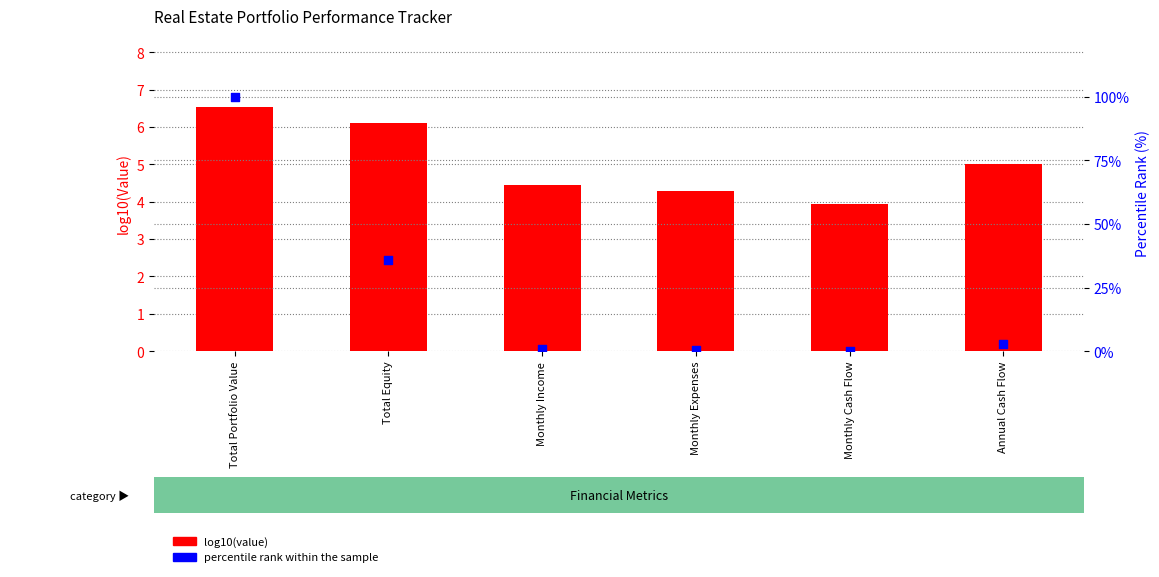

Is the value of log10(value) at Monthly Income greater than the value of percentile rank within the sample at Annual Cash Flow?

Yes